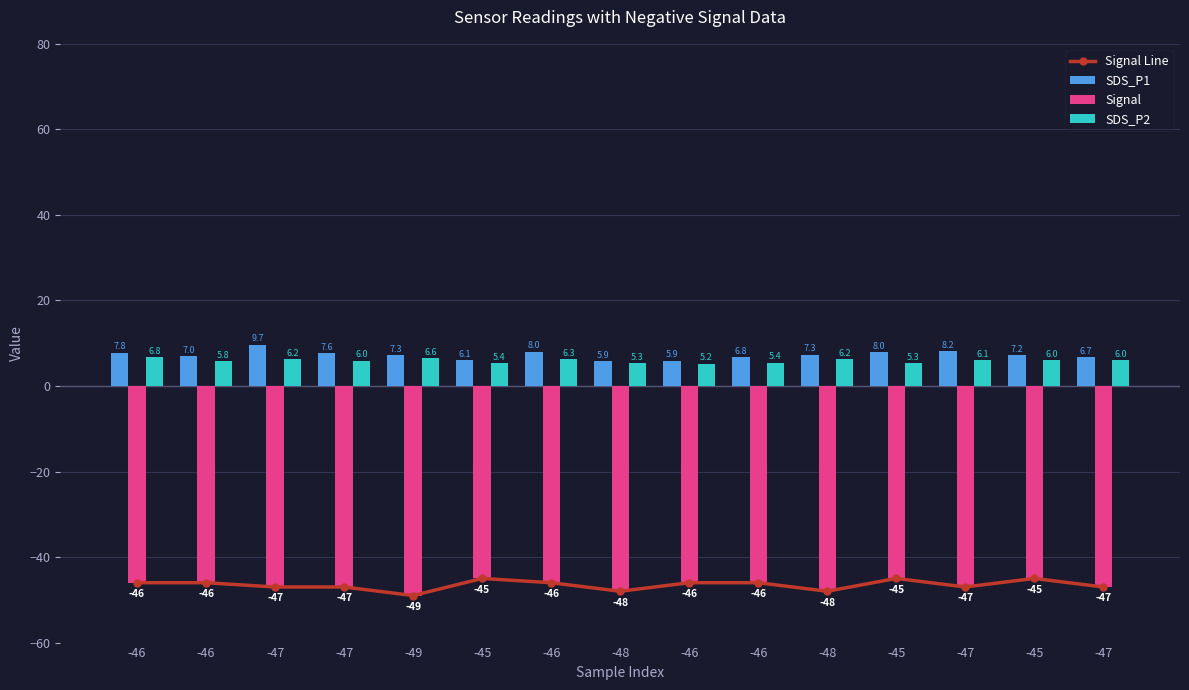

Which series has the largest total across all categories?

SDS_P1